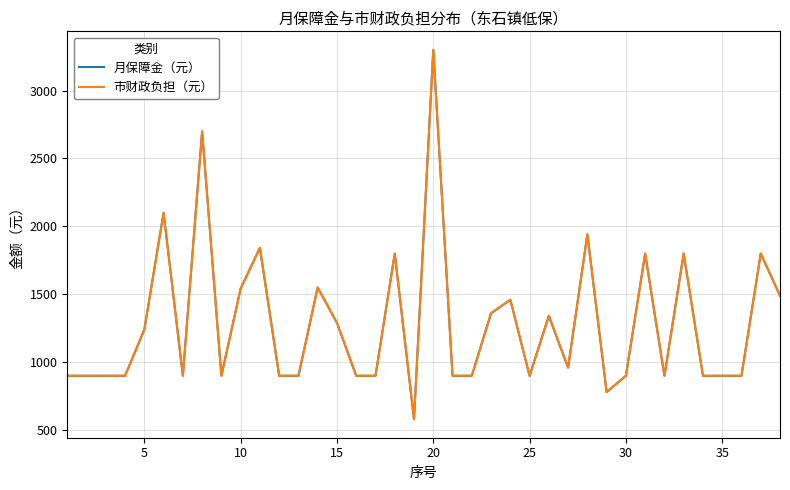

What is the value of the 市财政负担（元） point at the 37th from the left?

1800